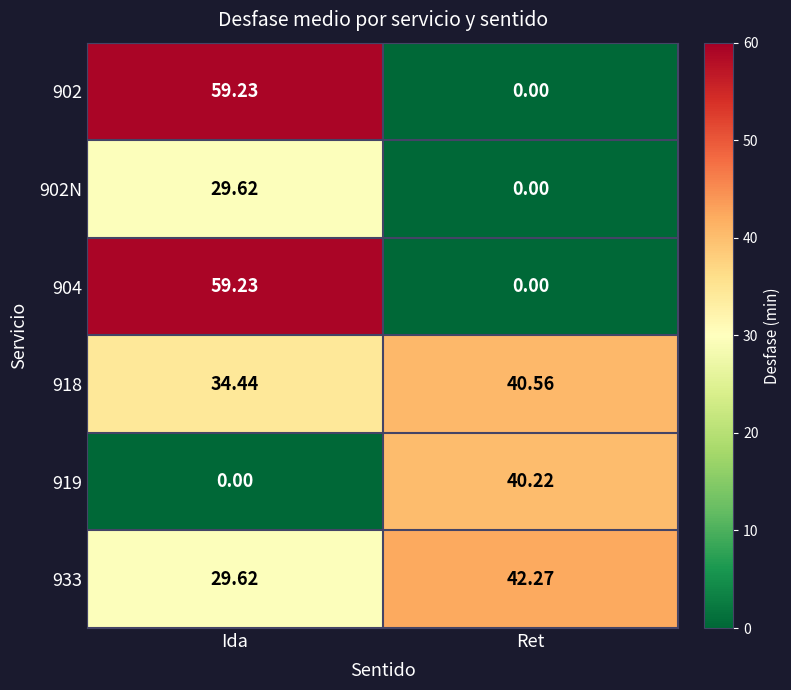

What is the total value across all series at Ida?

212.1